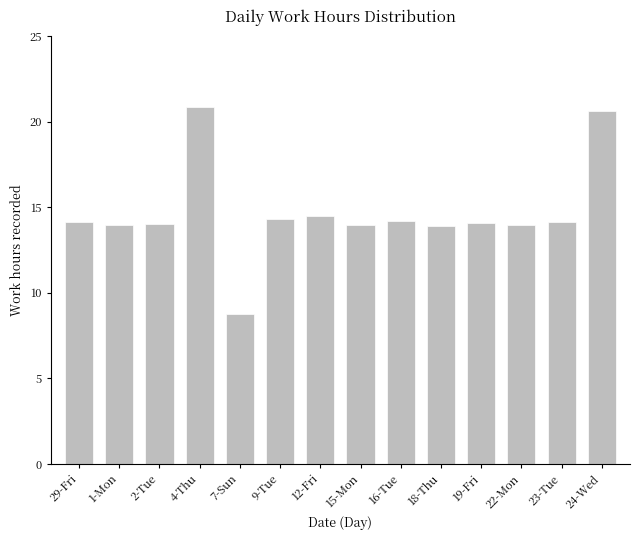

What is the label of the 3rd bar from the left?

2-Tue